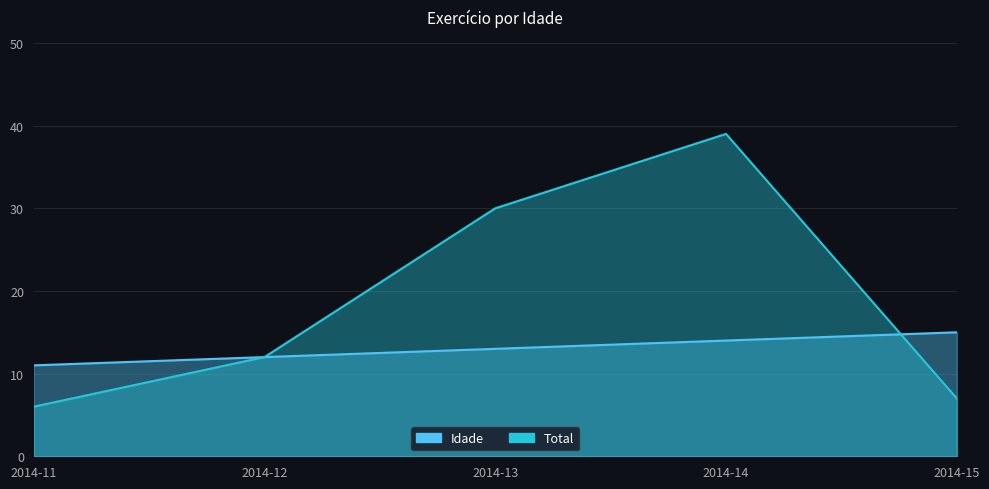

What is the difference between the maximum and minimum values in the Idade series?

4